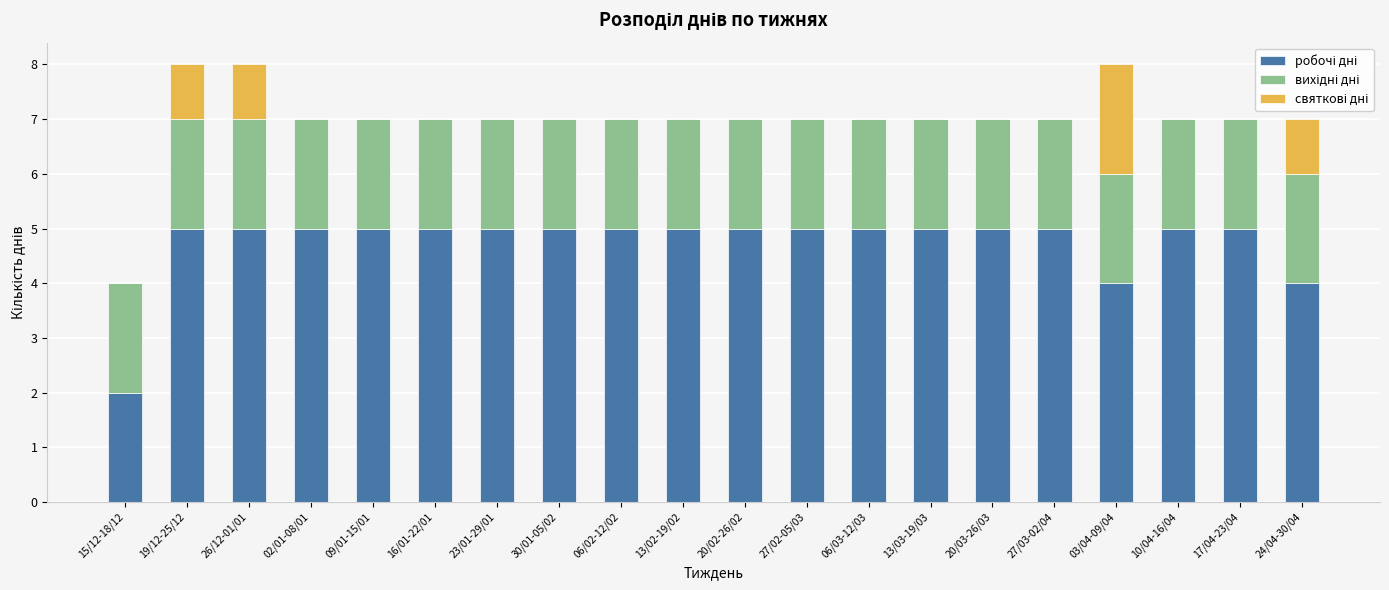

What is the sum of the святкові дні values at 02/01-08/01 and 24/04-30/04?

1